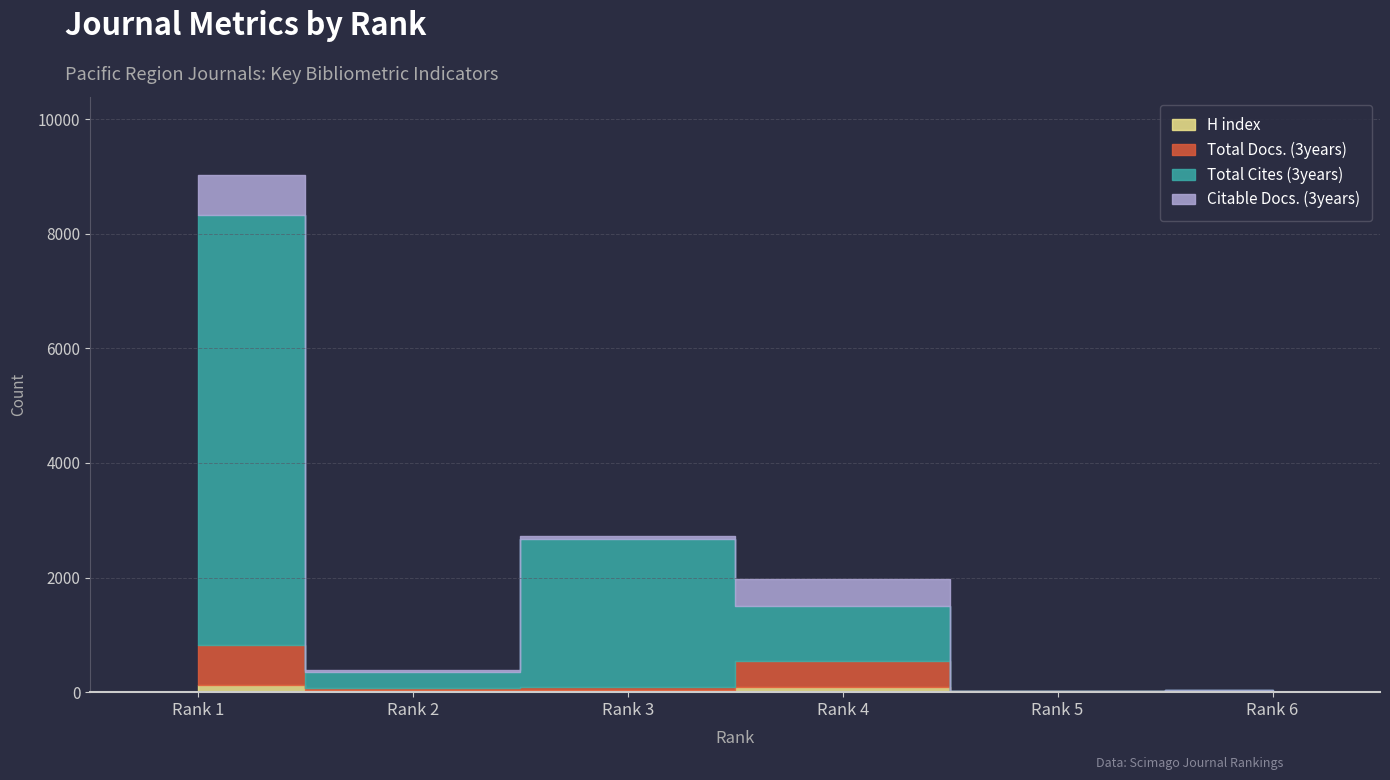

Between Rank 6 and Rank 2, which is larger?

Rank 2